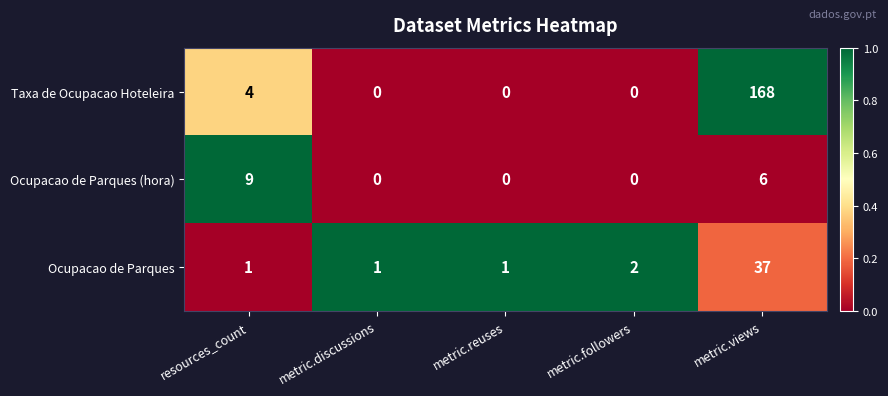

The value of Taxa de Ocupacao Hoteleira at metric.followers is 76. True or false?

False